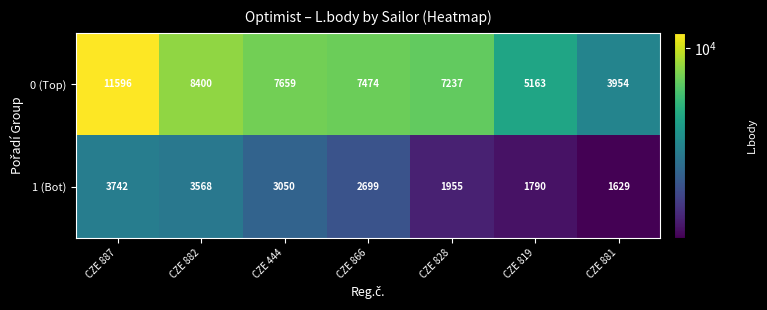

At how many categories does at least one series exceed 2303?

7